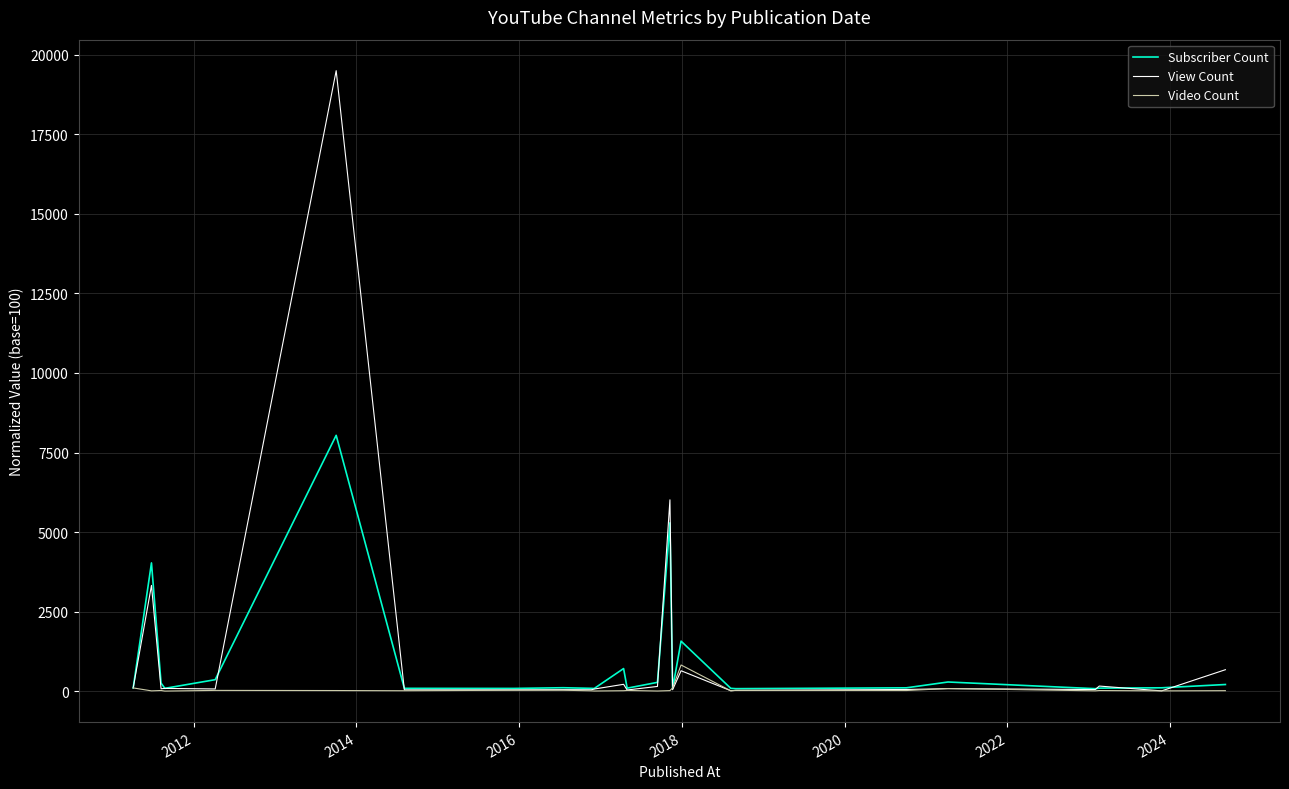

What is the average value of the Video Count series?

55.7